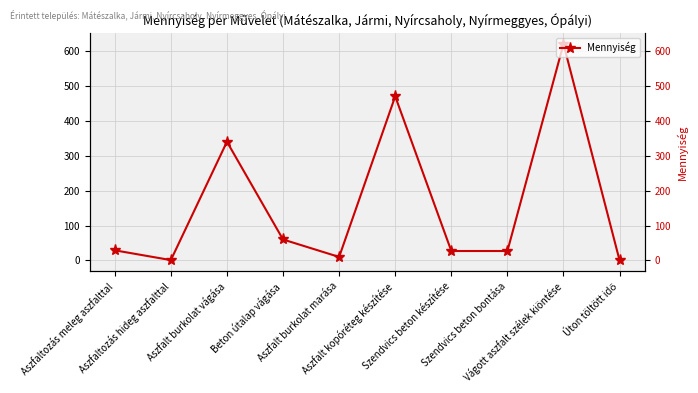

What is the value of the 3rd point from the left?

340